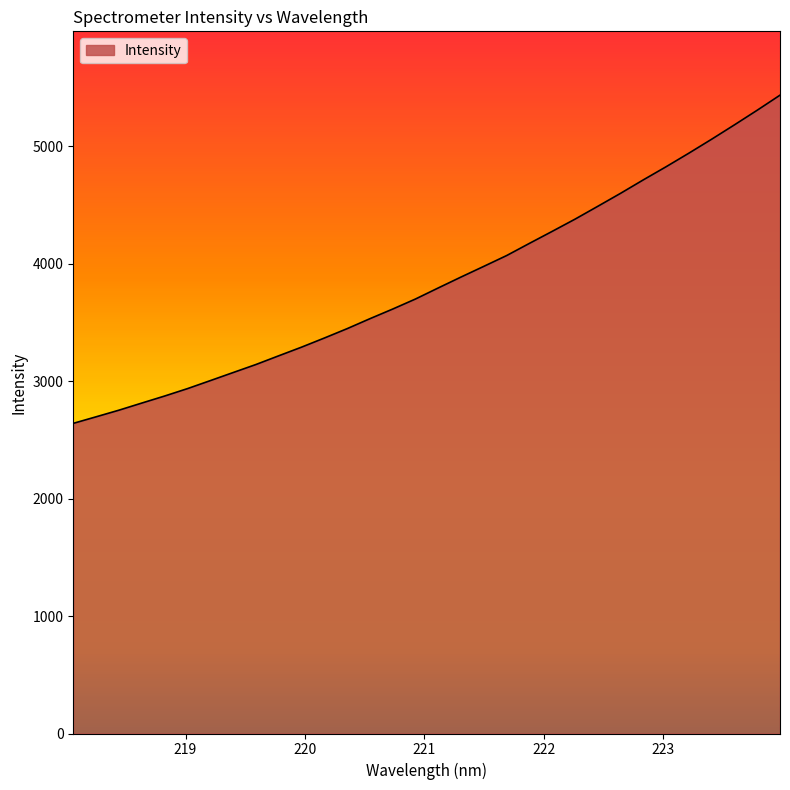

What is the difference between the maximum and minimum values?

2795.1